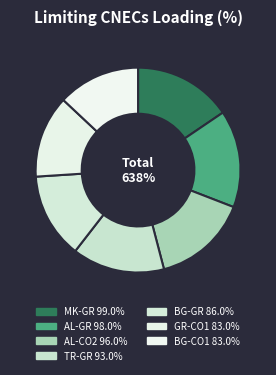

How many segments does this pie chart have?

7